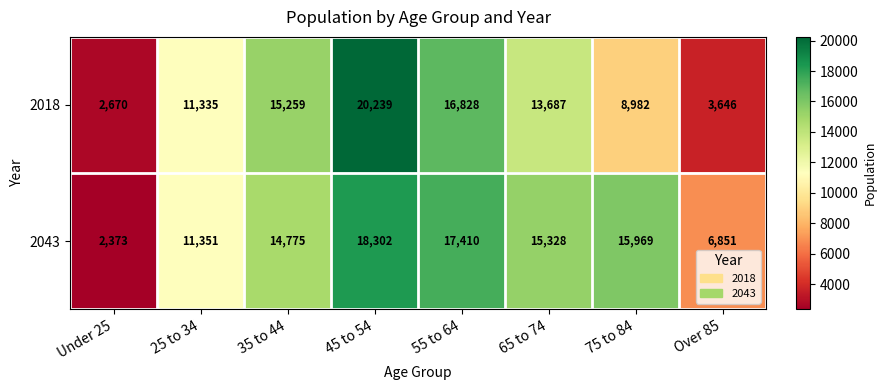

Where does the 2043 series first go above 15328?

45 to 54